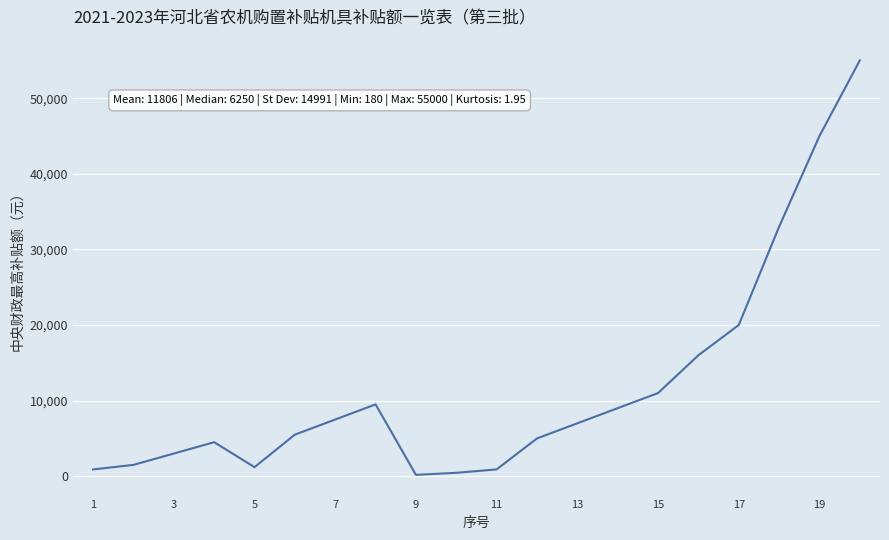

What is the greatest value displayed?

55000